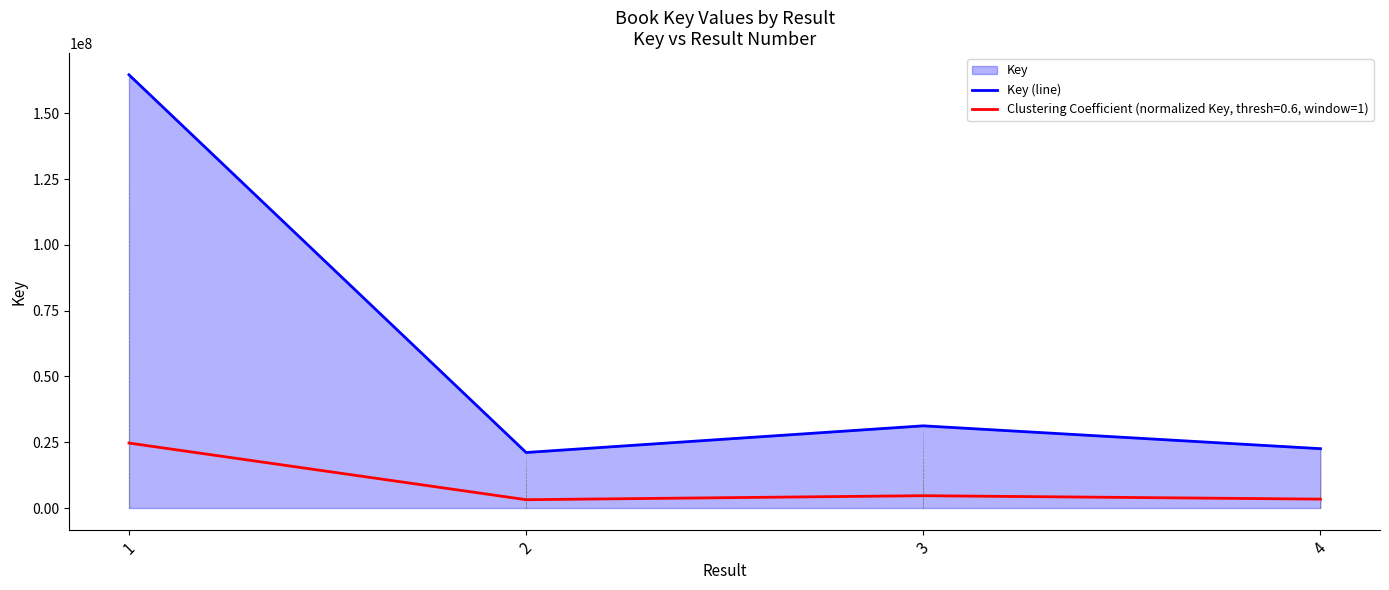

What is the greatest value displayed?

164689306.0